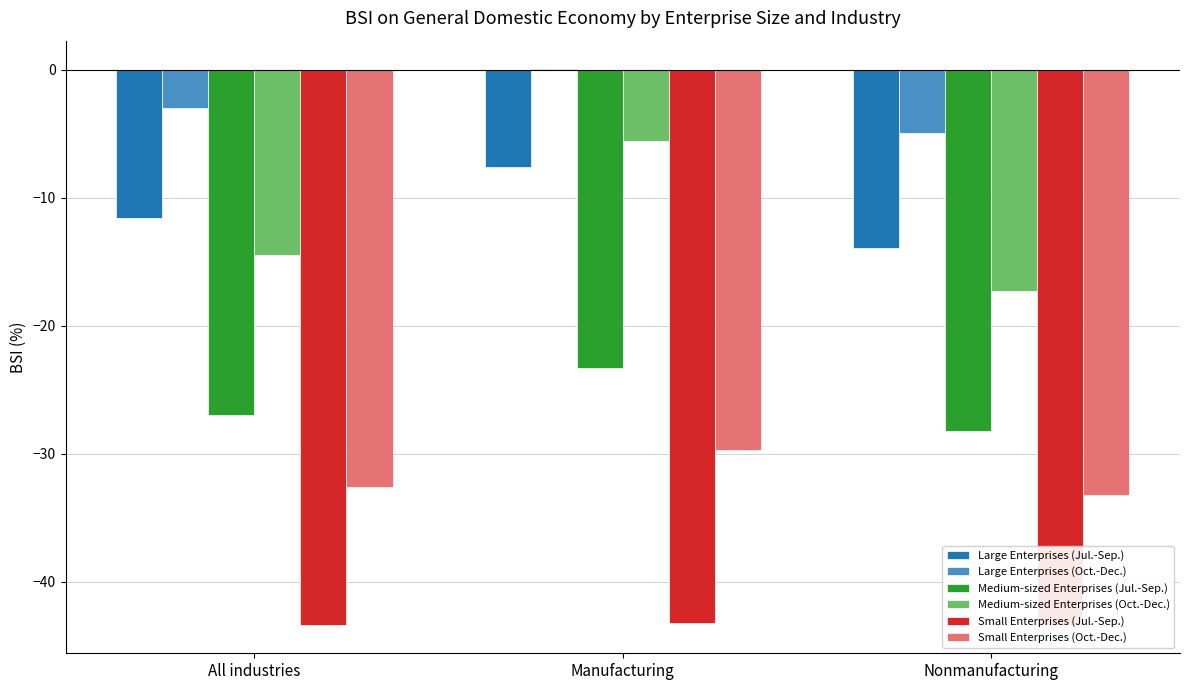

Reading right to left, transcribe all the data shown in this chart.

Large Enterprises (Jul.-Sep.): Nonmanufacturing=-13.9	Manufacturing=-7.6	All industries=-11.6
Large Enterprises (Oct.-Dec.): Nonmanufacturing=-4.9	Manufacturing=0.1	All industries=-3.0
Medium-sized Enterprises (Jul.-Sep.): Nonmanufacturing=-28.2	Manufacturing=-23.3	All industries=-27.0
Medium-sized Enterprises (Oct.-Dec.): Nonmanufacturing=-17.3	Manufacturing=-5.6	All industries=-14.5
Small Enterprises (Jul.-Sep.): Nonmanufacturing=-43.4	Manufacturing=-43.2	All industries=-43.4
Small Enterprises (Oct.-Dec.): Nonmanufacturing=-33.2	Manufacturing=-29.7	All industries=-32.6